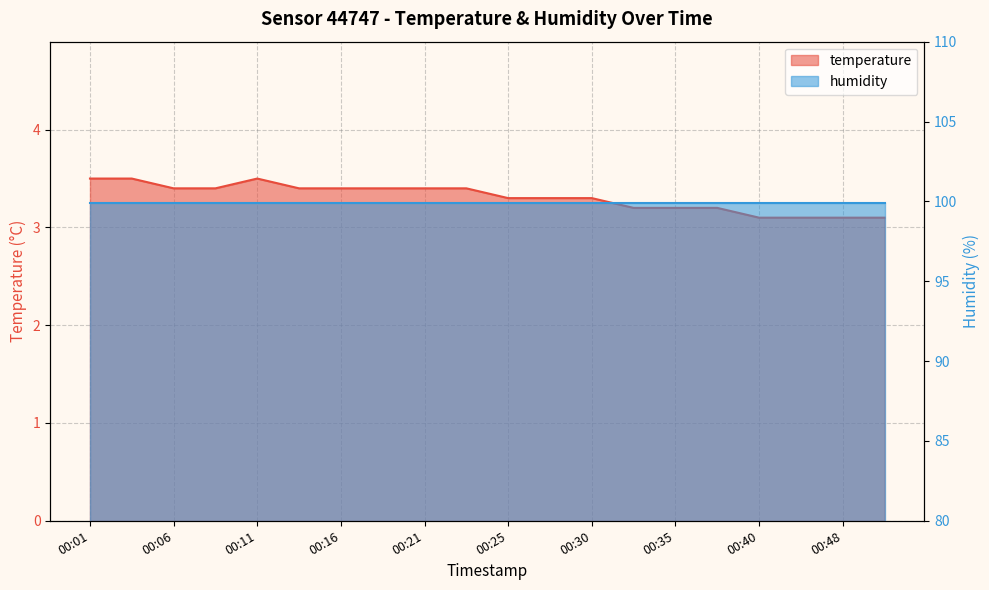

What is the change in value from 00:01 to 00:50?

-0.4